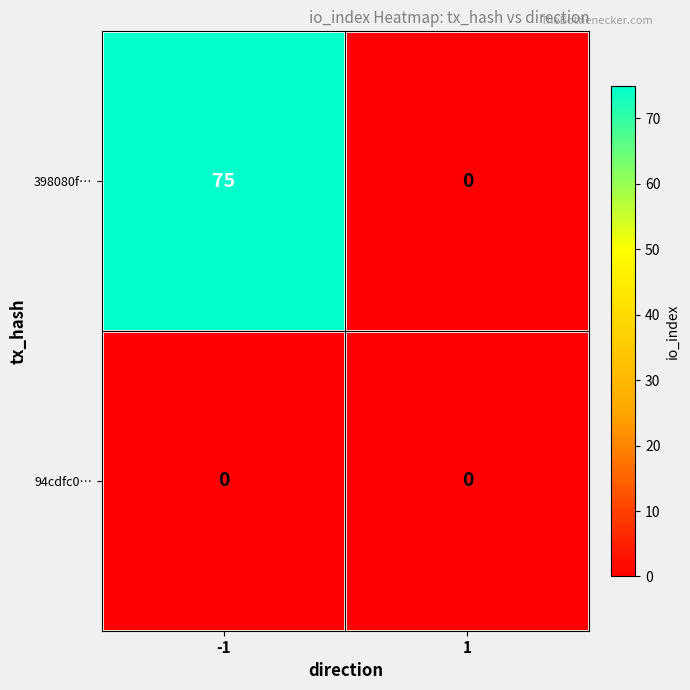

At which category is the sum across all series the highest?

-1